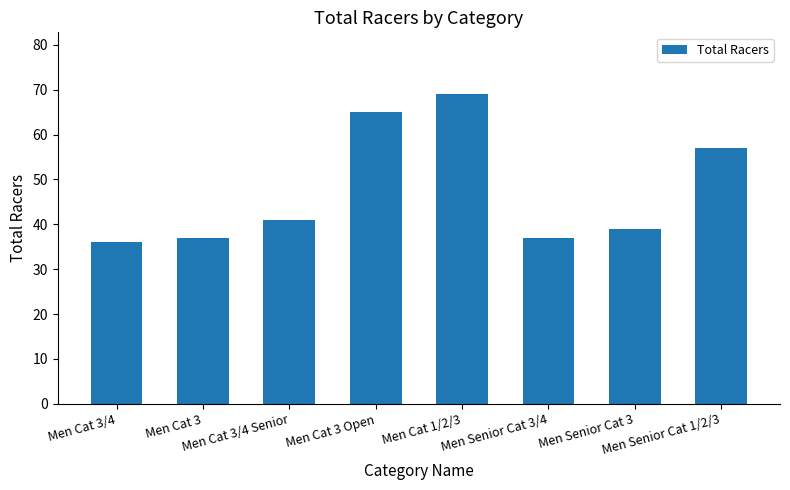

What is the difference between the values at Men Senior Cat 1/2/3 and Men Senior Cat 3/4?

20